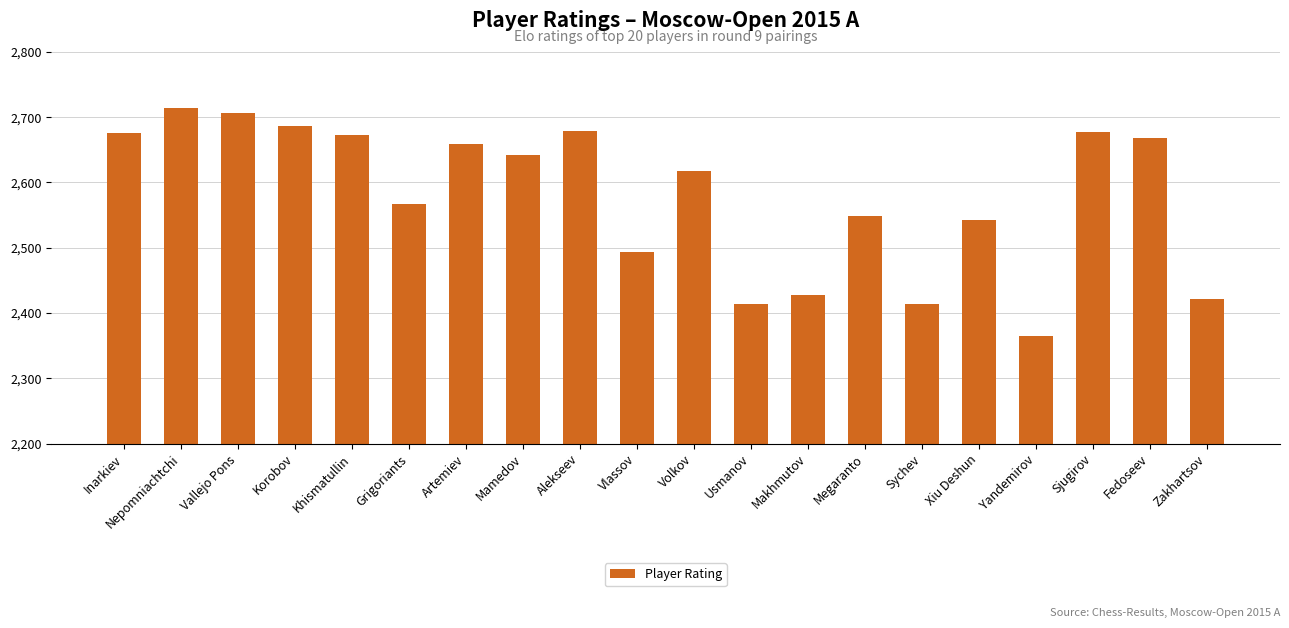

What is the change in value from Artemiev to Xiu Deshun?

-116